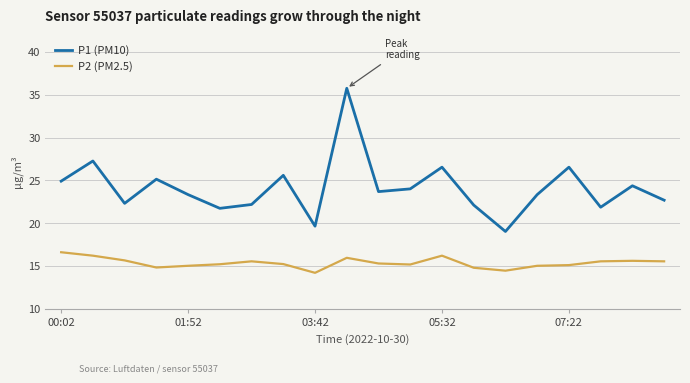

Rank the series by their average value, from highest to lowest.

P1 (PM10), P2 (PM2.5)